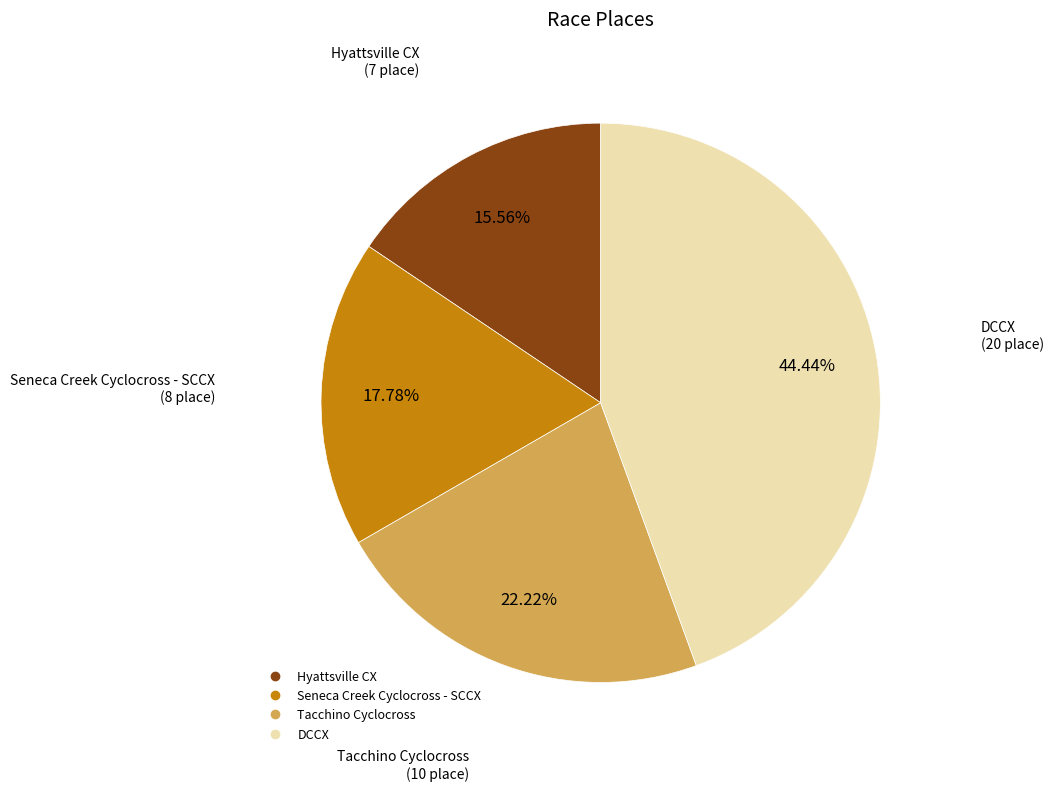

What is the total percentage of Hyattsville CX and Tacchino Cyclocross?

37.8%